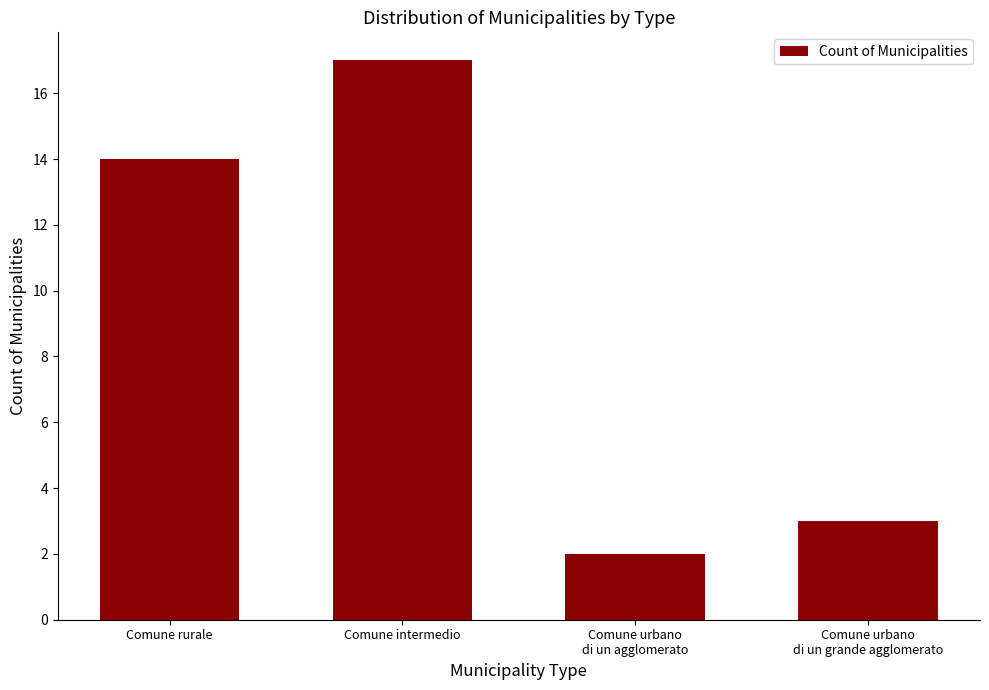

What is the approximate value at Comune rurale?

14